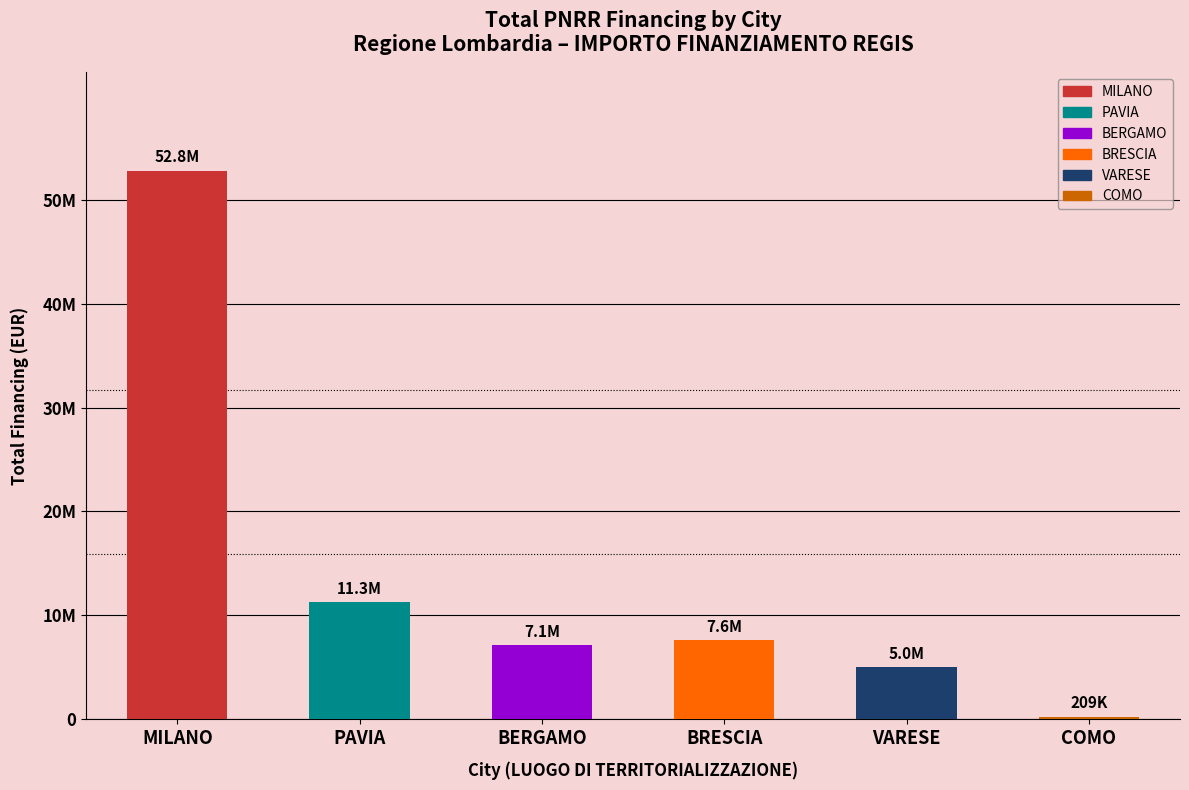

What is the label of the 6th bar from the right?

MILANO